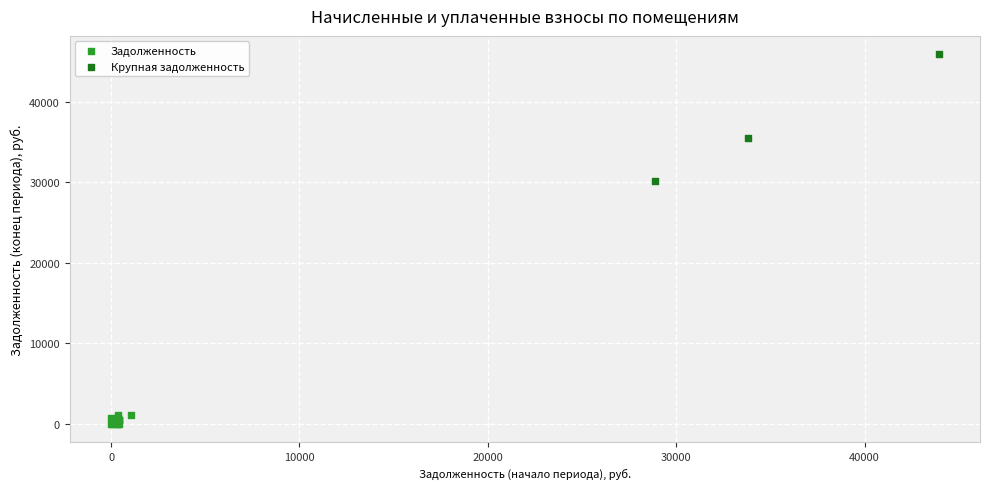

Which series contains the lowest Y value?

Задолженность